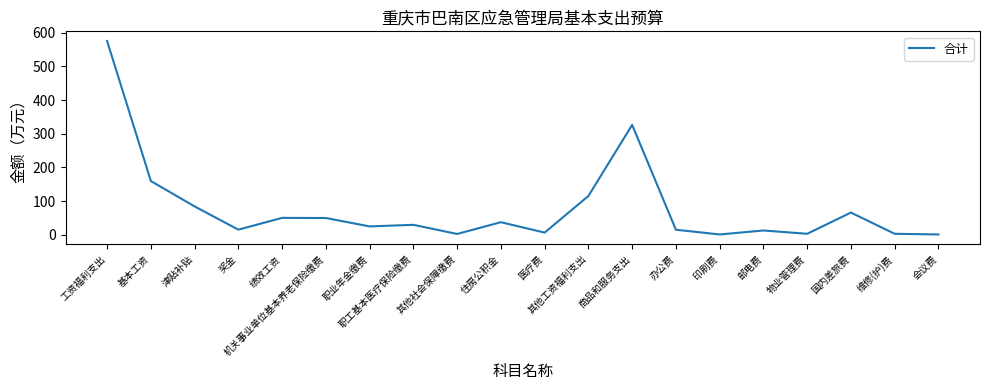

Read the value at 邮电费.

12.8